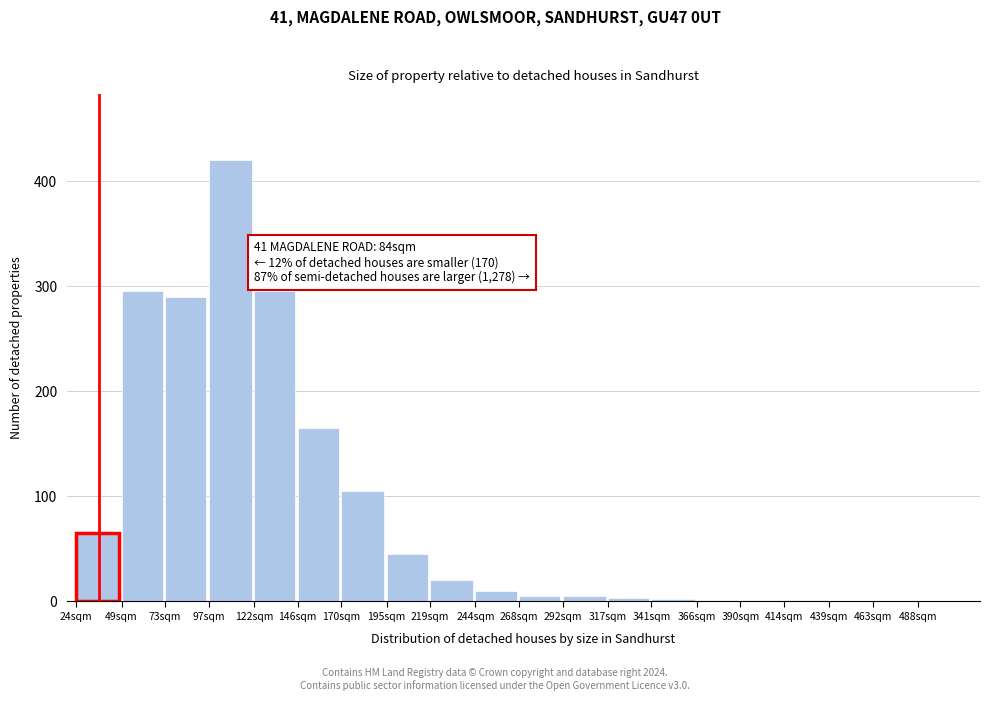

What is the sum of the values at 488sqm and 195sqm?

45